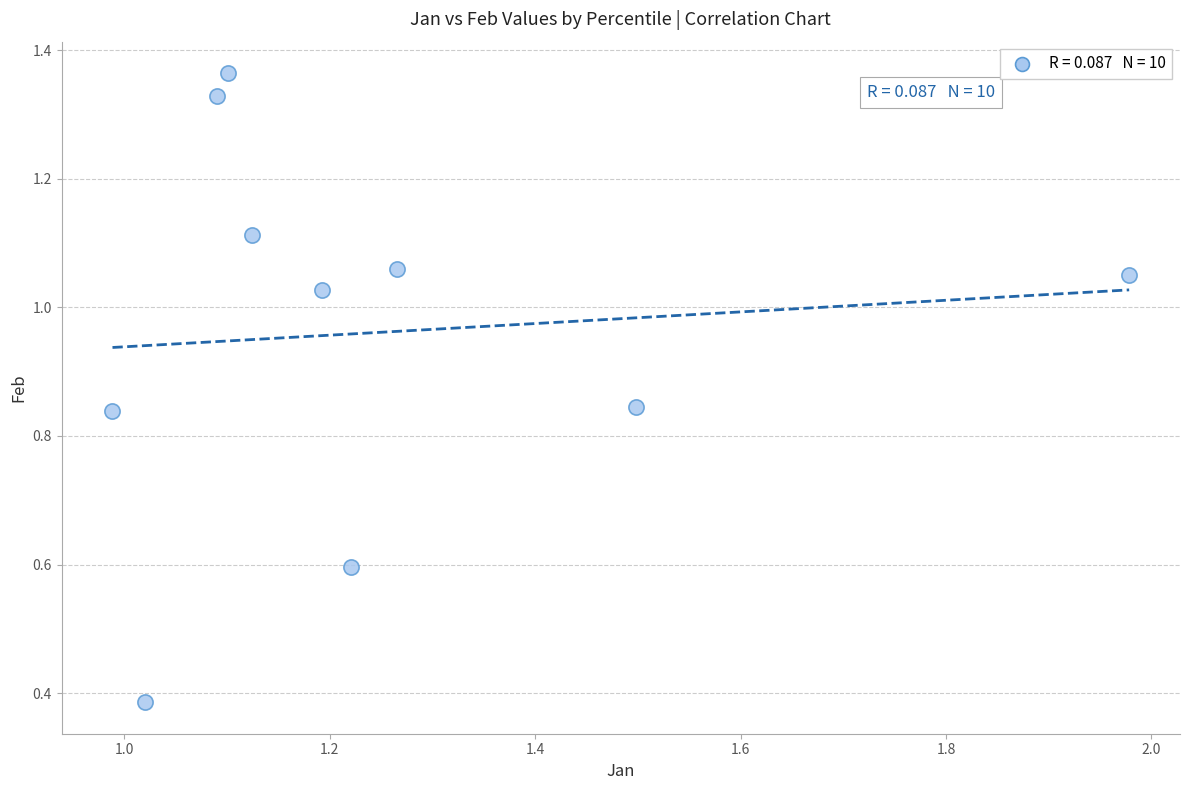

What is the average X value?

1.2